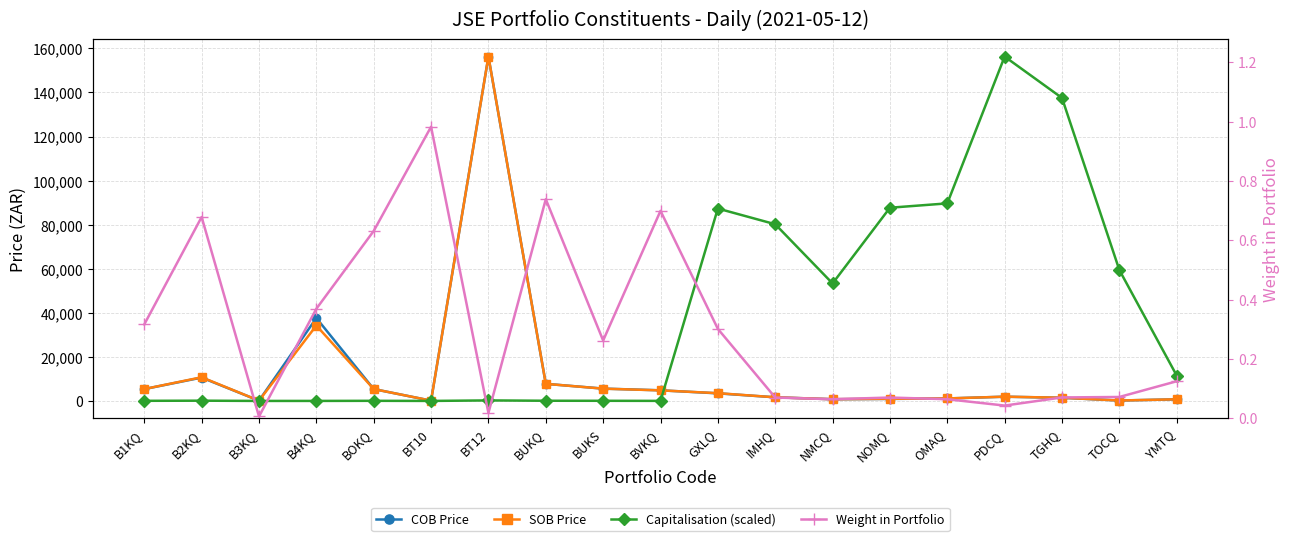

Reading left to right, transcribe all the data shown in this chart.

COB Price: B1KQ=5385.0	B2KQ=10600.0	B3KQ=126.0	B4KQ=37624.0	BOKQ=5385.0	BT10=126.0	BT12=156297.0	BUKQ=7760.0	BUKS=5596.0	BVKQ=4820.0	GXLQ=3445.0	IMHQ=1647.0	NMCQ=778.0	NOMQ=919.0	OMAQ=1122.0	PDCQ=1925.0	TGHQ=1426.0	TOCQ=195.0	YMTQ=722.0
SOB Price: B1KQ=5386.0	B2KQ=10750.0	B3KQ=128.0	B4KQ=34226.0	BOKQ=5386.0	BT10=128.0	BT12=156300.0	BUKQ=7755.0	BUKS=5571.0	BVKQ=4793.0	GXLQ=3519.0	IMHQ=1647.0	NMCQ=778.0	NOMQ=971.0	OMAQ=1135.0	PDCQ=1930.0	TGHQ=1451.0	TOCQ=195.0	YMTQ=745.0
Capitalisation (scaled): B1KQ=52.6	B2KQ=112.8	B3KQ=0.9	B4KQ=6.9	BOKQ=52.6	BT10=0.9	BT12=232.8	BUKQ=82.6	BUKS=59.5	BVKQ=25.6	GXLQ=87322.5	IMHQ=80200.1	NMCQ=53324.7	NOMQ=87691.6	OMAQ=89666.1	PDCQ=156297.0	TGHQ=137511.5	TOCQ=59404.7	YMTQ=11493.8
Weight in Portfolio: B1KQ=0.3	B2KQ=0.7	B3KQ=0.0	B4KQ=0.4	BOKQ=0.6	BT10=1.0	BT12=0.0	BUKQ=0.7	BUKS=0.3	BVKQ=0.7	GXLQ=0.3	IMHQ=0.1	NMCQ=0.1	NOMQ=0.1	OMAQ=0.1	PDCQ=0.0	TGHQ=0.1	TOCQ=0.1	YMTQ=0.1